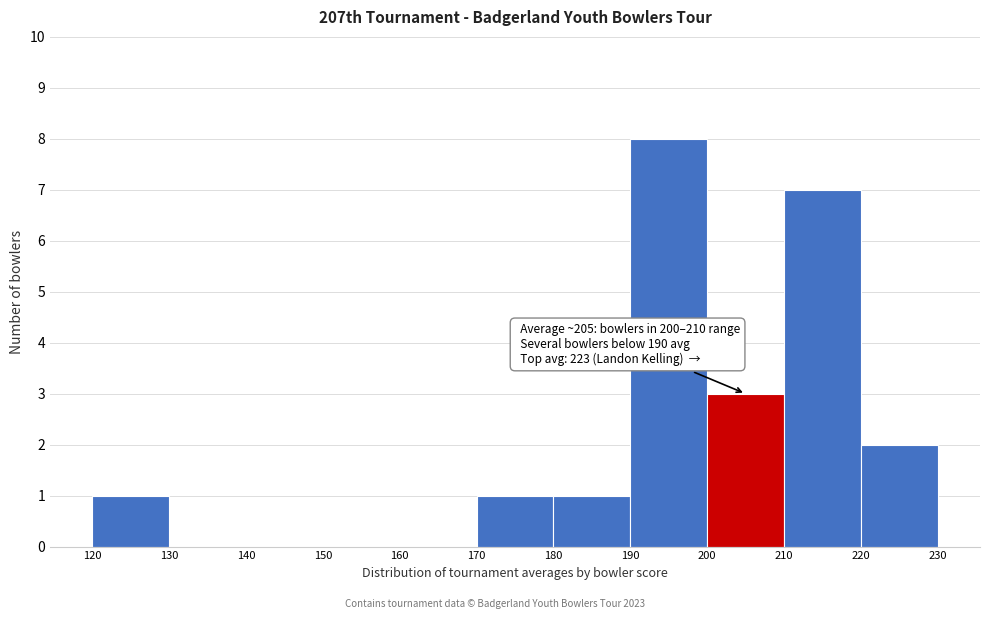

Which range on the x-axis has the tallest bar?

190 to 200